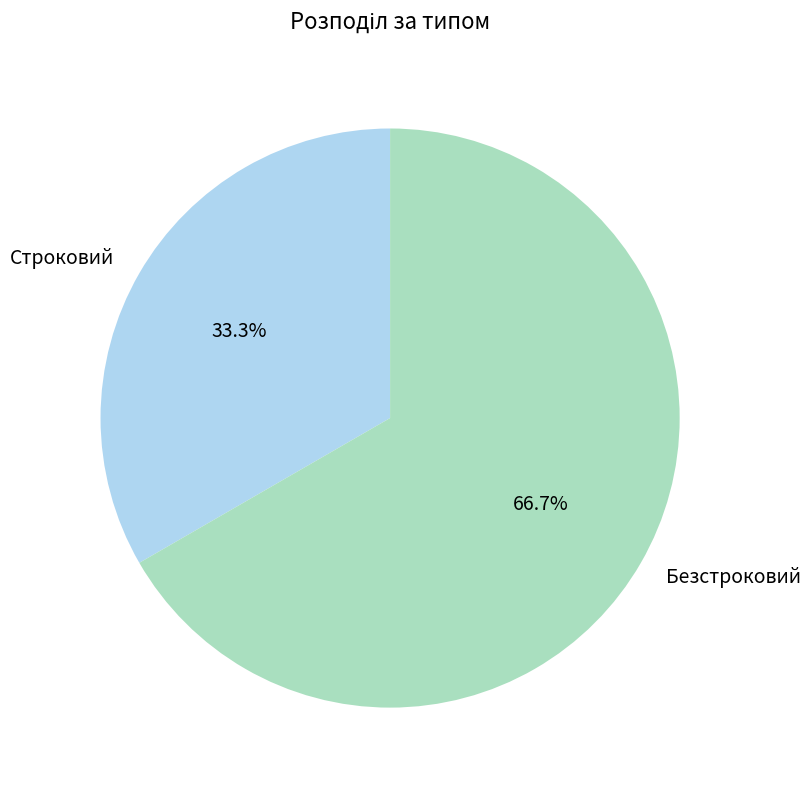

Count the number of slices in the pie.

2